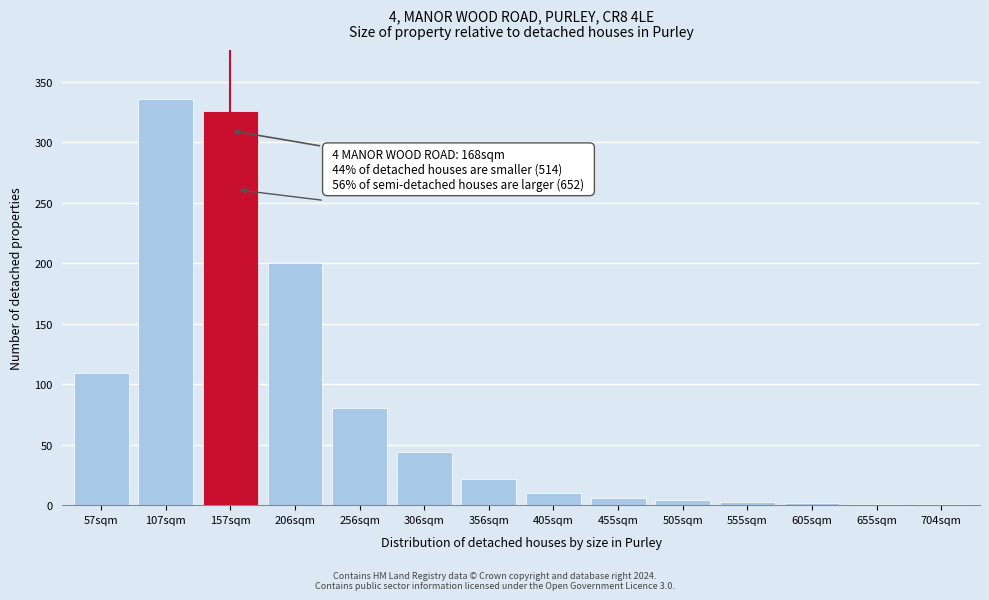

Approximately how many times larger is the value at 57sqm compared to 157sqm?

0.3